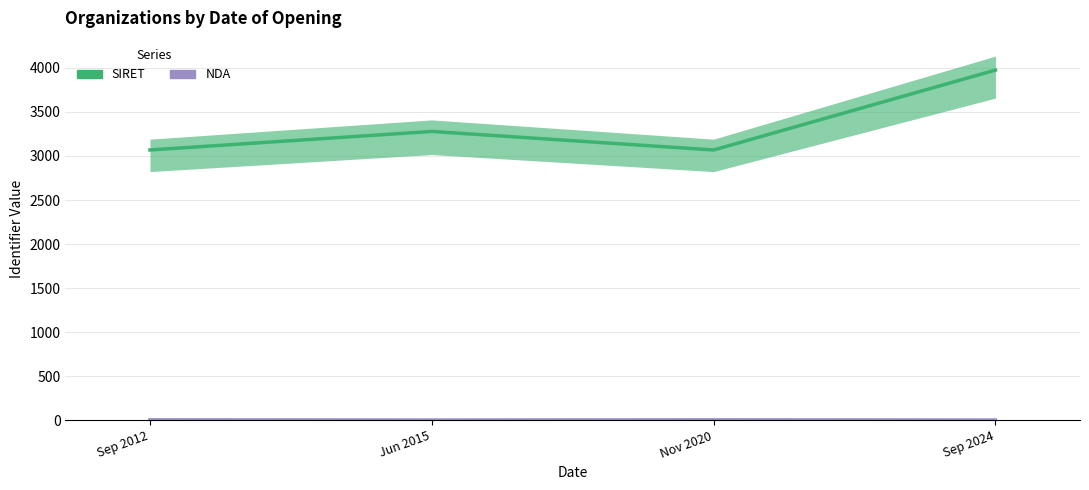

At which label does NDA reach its peak?

Sep 2012